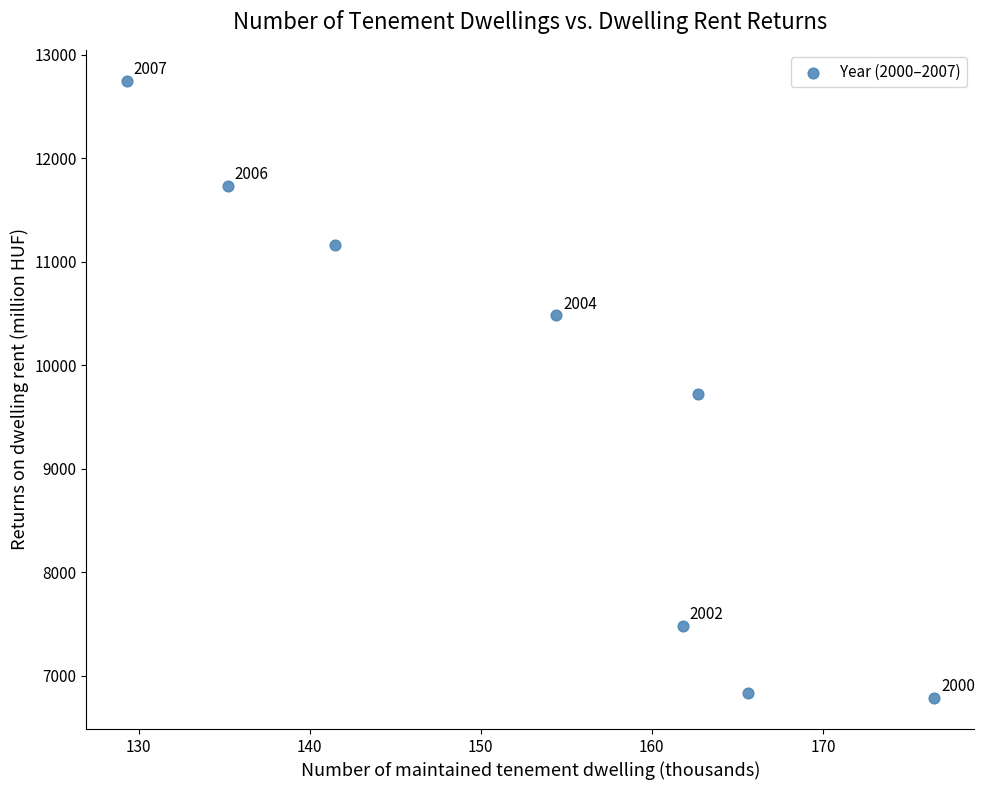

What Y value in the scatter plot is closest to 9764?

9724